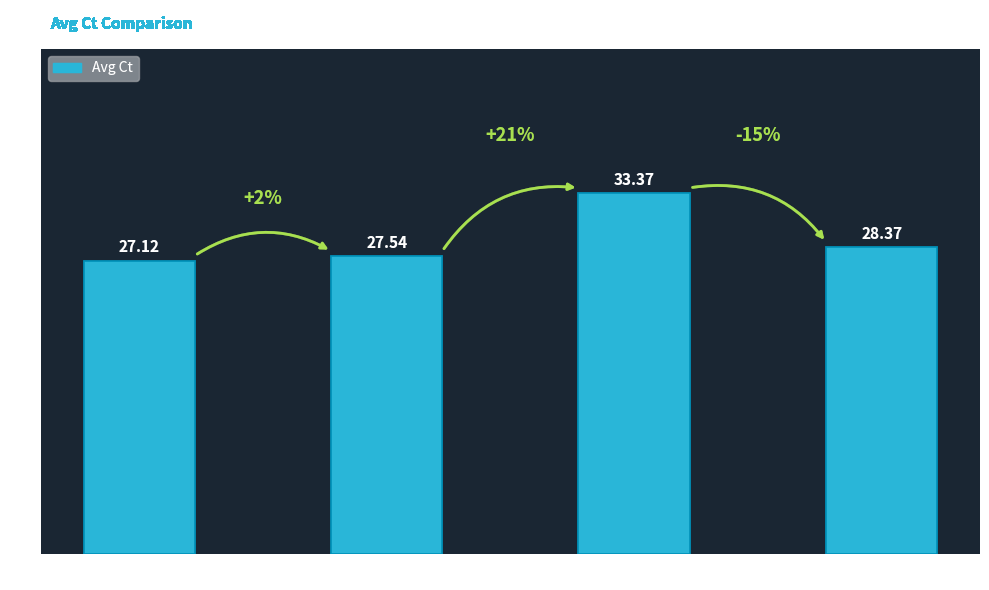

List the labels in order of value, smallest first.

As3mt, Mt1a #1, S100P, Bcl2